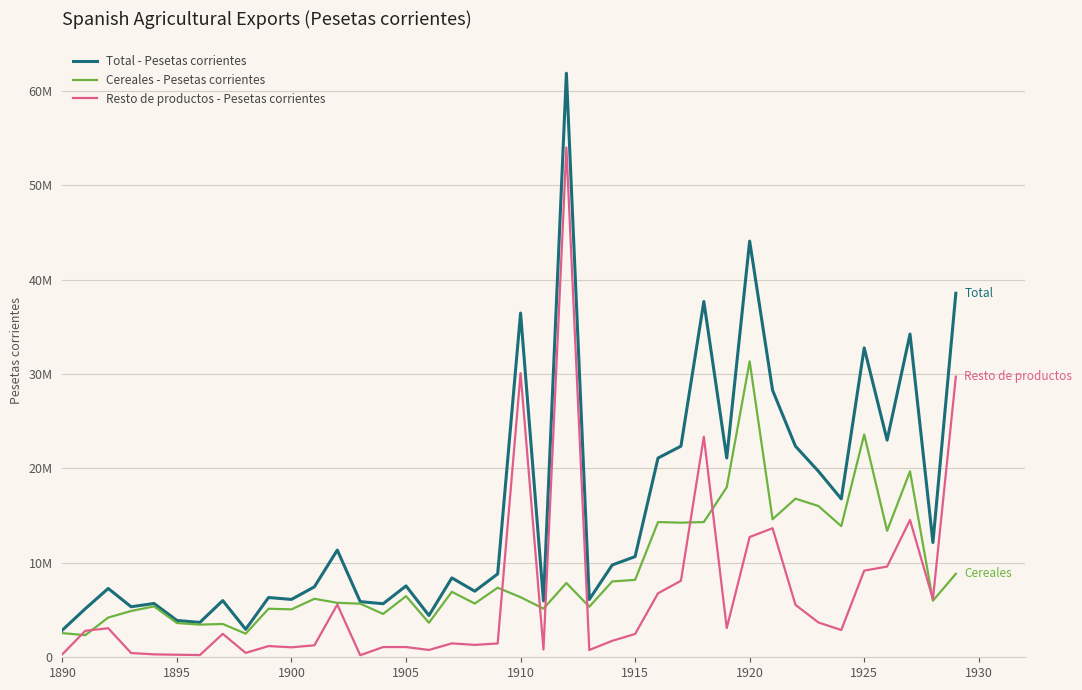

What is the lowest value of the Cereales - Pesetas corrientes series?

2339513